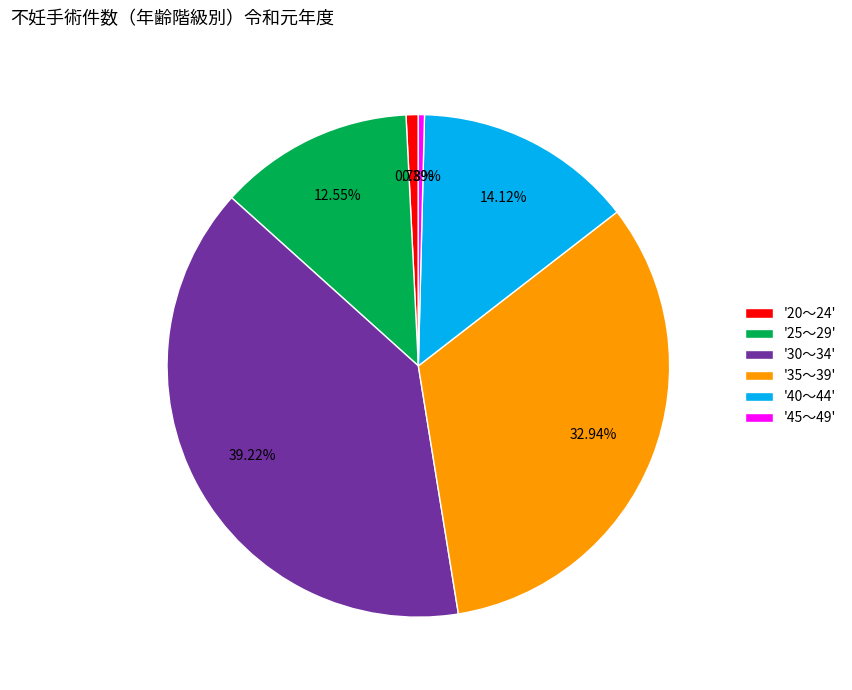

To the nearest percent, what is the difference between the largest and smallest slice percentages?

39%